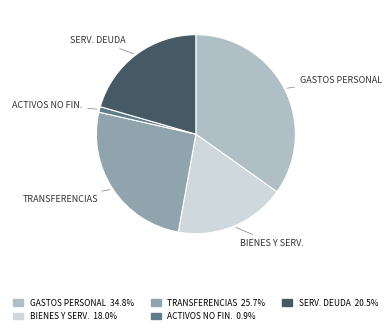

Does any single category account for the majority?

No